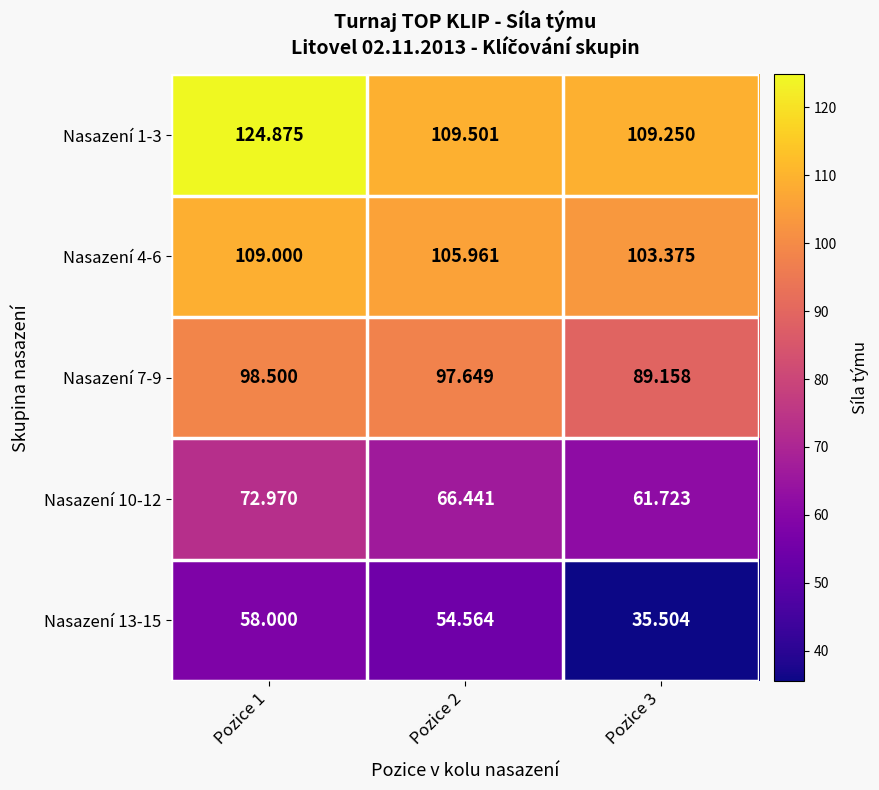

Which series has the largest total across all categories?

Nasazení 1-3